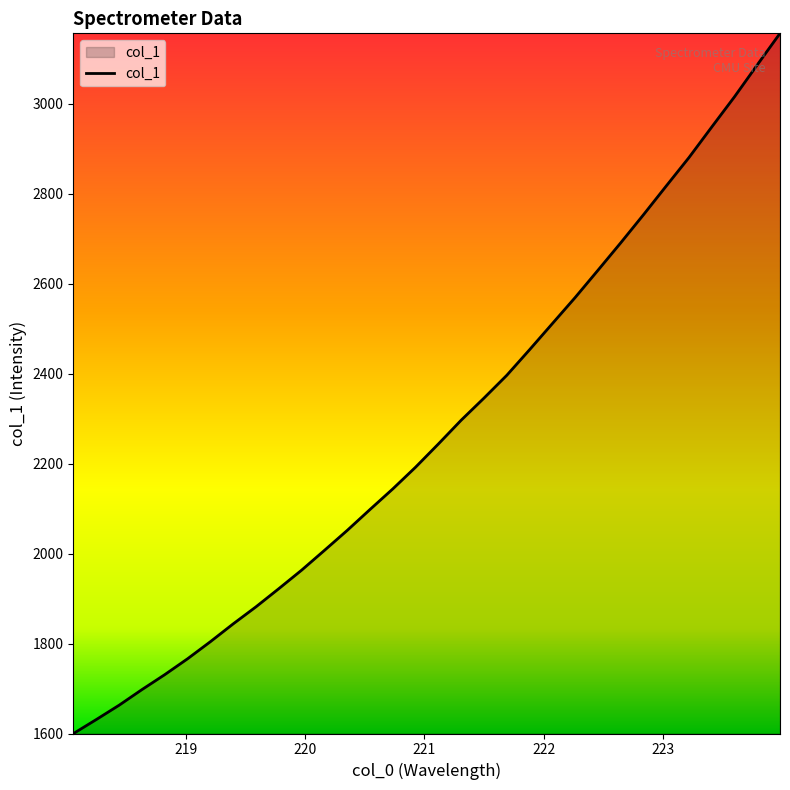

How many values exceed 2243?

16